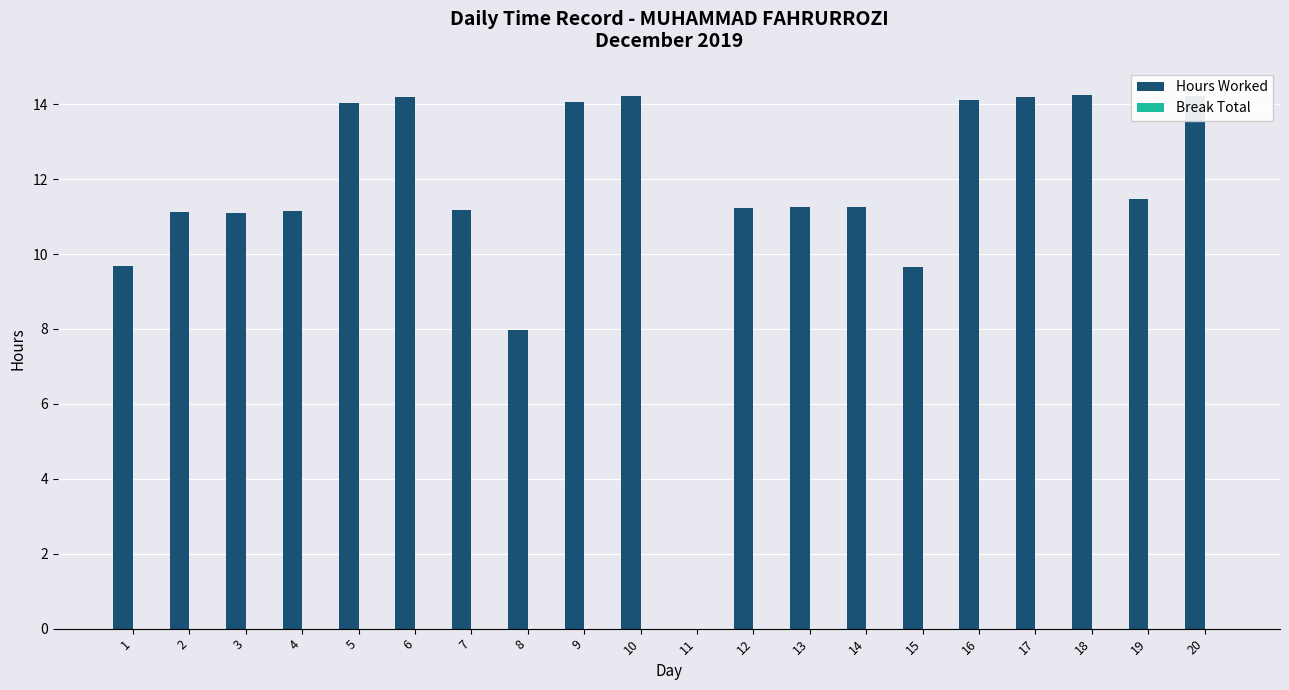

What is the greatest value displayed?

14.3